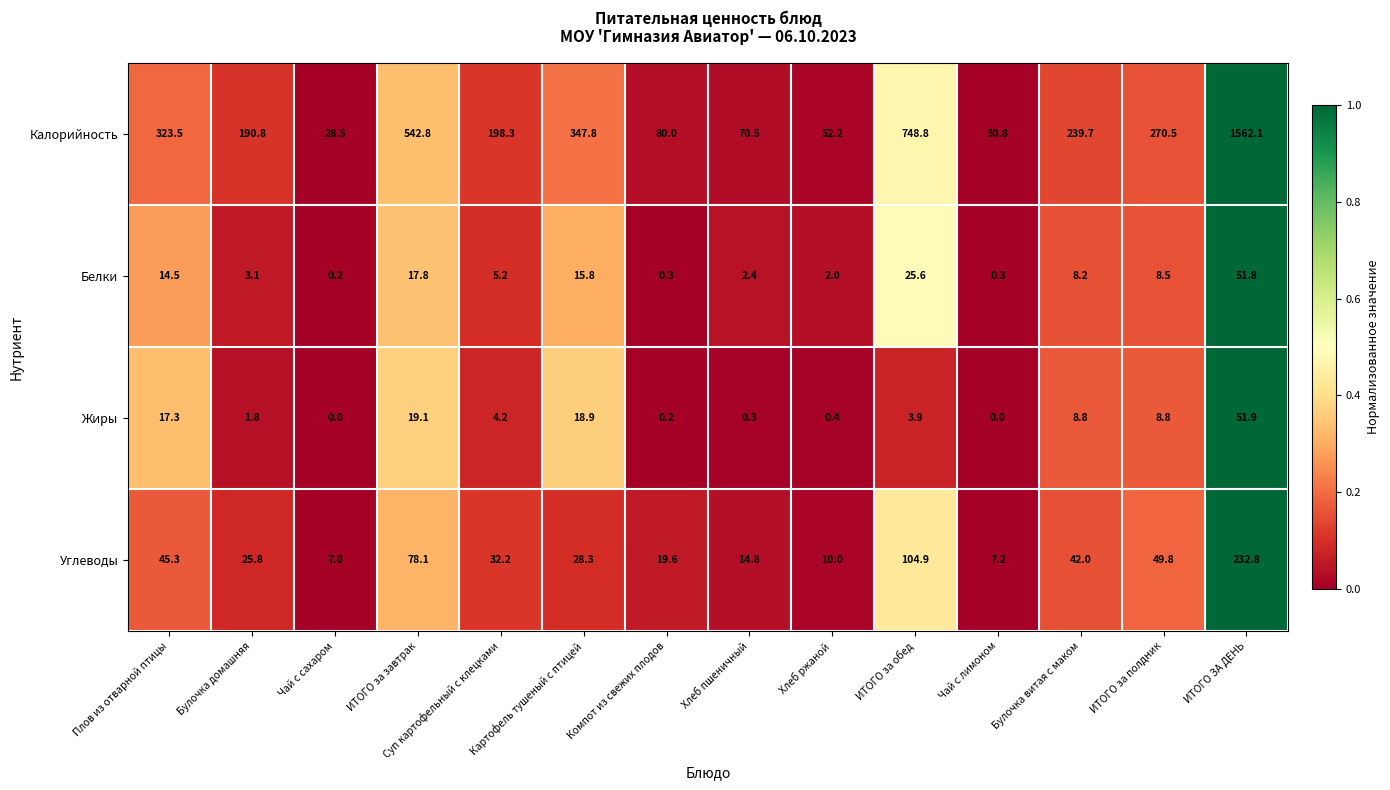

At how many categories does at least one series exceed 0?

14